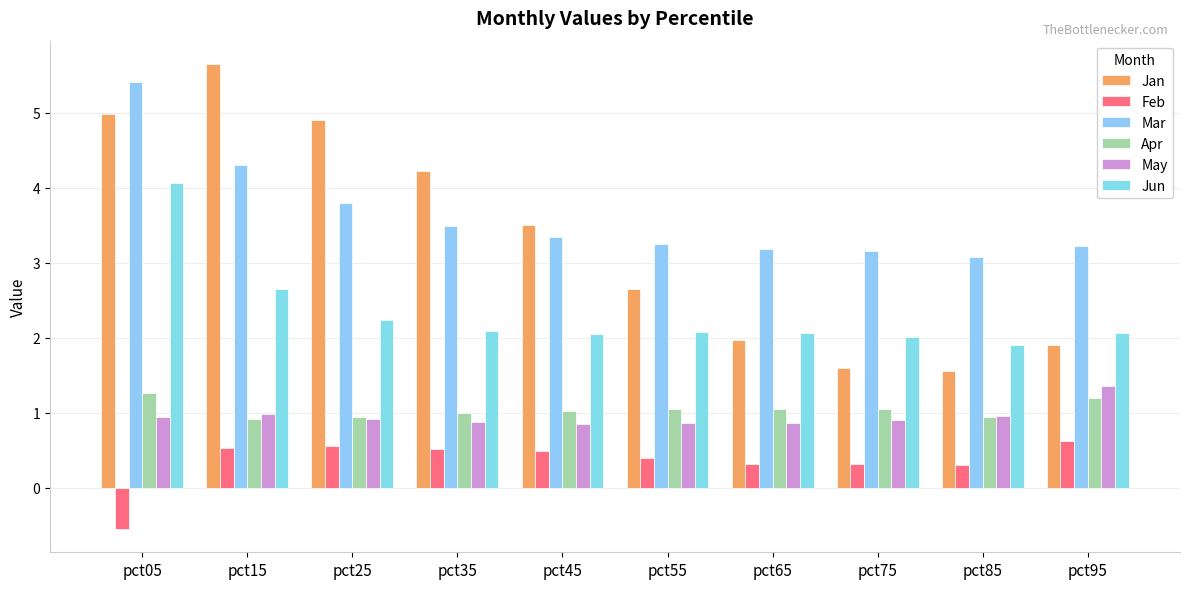

What is the sum of the Jan values at pct15 and pct65?

7.6